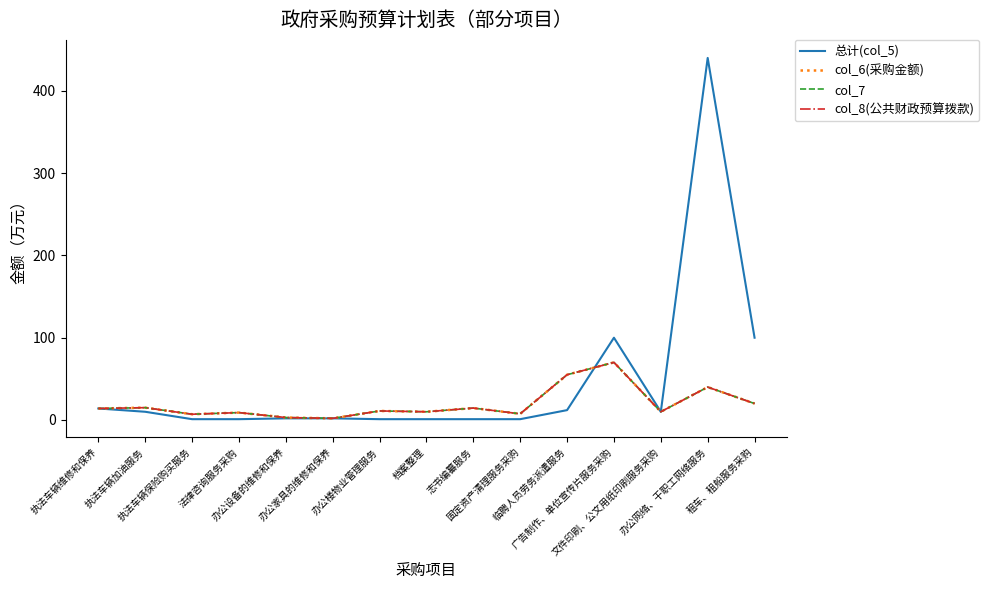

Reading left to right, what are all the values shown in this chart?

总计(col_5): 执法车辆维修和保养=14.0	执法车辆加油服务=10.0	执法车辆保险购买服务=1.0	法律咨询服务采购=1.0	办公设备的维修和保养=2.0	办公家具的维修和保养=2.0	办公楼物业管理服务=1.0	档案整理=1.0	志书编纂服务=1.0	固定资产清理服务采购=1.0	临聘人员劳务派遣服务=12.0	广告制作、单位宣传片服务采购=100.0	文件印刷、公文用纸印刷服务采购=10.0	办公网络、干职工网络服务=440.0	租车、租船服务采购=100.0
col_6(采购金额): 执法车辆维修和保养=14.0	执法车辆加油服务=15.0	执法车辆保险购买服务=7.0	法律咨询服务采购=9.0	办公设备的维修和保养=3.0	办公家具的维修和保养=2.0	办公楼物业管理服务=11.0	档案整理=10.0	志书编纂服务=14.5	固定资产清理服务采购=7.5	临聘人员劳务派遣服务=55.0	广告制作、单位宣传片服务采购=70.0	文件印刷、公文用纸印刷服务采购=10.0	办公网络、干职工网络服务=40.0	租车、租船服务采购=20.0
col_7: 执法车辆维修和保养=14.0	执法车辆加油服务=15.0	执法车辆保险购买服务=7.0	法律咨询服务采购=9.0	办公设备的维修和保养=3.0	办公家具的维修和保养=2.0	办公楼物业管理服务=11.0	档案整理=10.0	志书编纂服务=14.5	固定资产清理服务采购=7.5	临聘人员劳务派遣服务=55.0	广告制作、单位宣传片服务采购=70.0	文件印刷、公文用纸印刷服务采购=10.0	办公网络、干职工网络服务=40.0	租车、租船服务采购=20.0
col_8(公共财政预算拨款): 执法车辆维修和保养=14.0	执法车辆加油服务=15.0	执法车辆保险购买服务=7.0	法律咨询服务采购=9.0	办公设备的维修和保养=3.0	办公家具的维修和保养=2.0	办公楼物业管理服务=11.0	档案整理=10.0	志书编纂服务=14.5	固定资产清理服务采购=7.5	临聘人员劳务派遣服务=55.0	广告制作、单位宣传片服务采购=70.0	文件印刷、公文用纸印刷服务采购=10.0	办公网络、干职工网络服务=40.0	租车、租船服务采购=20.0